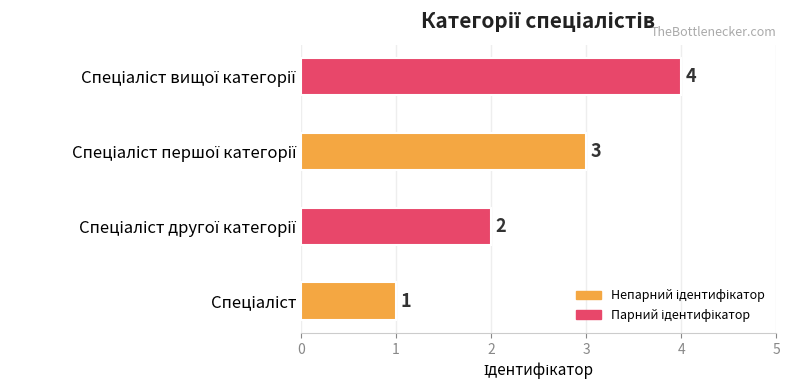

What is the minimum value shown in the chart?

1